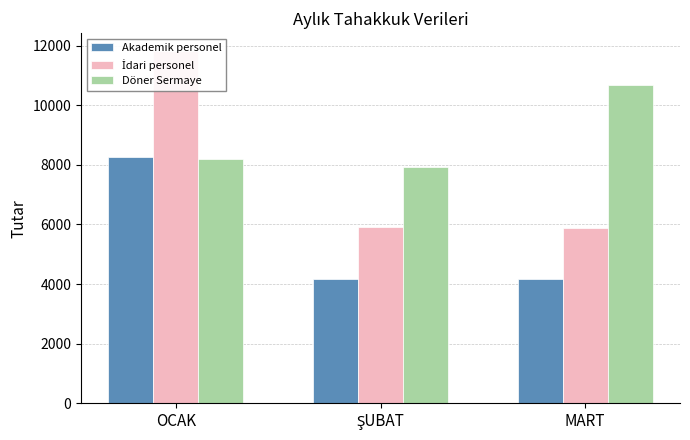

What is the difference between the highest and lowest values at MART?

6515